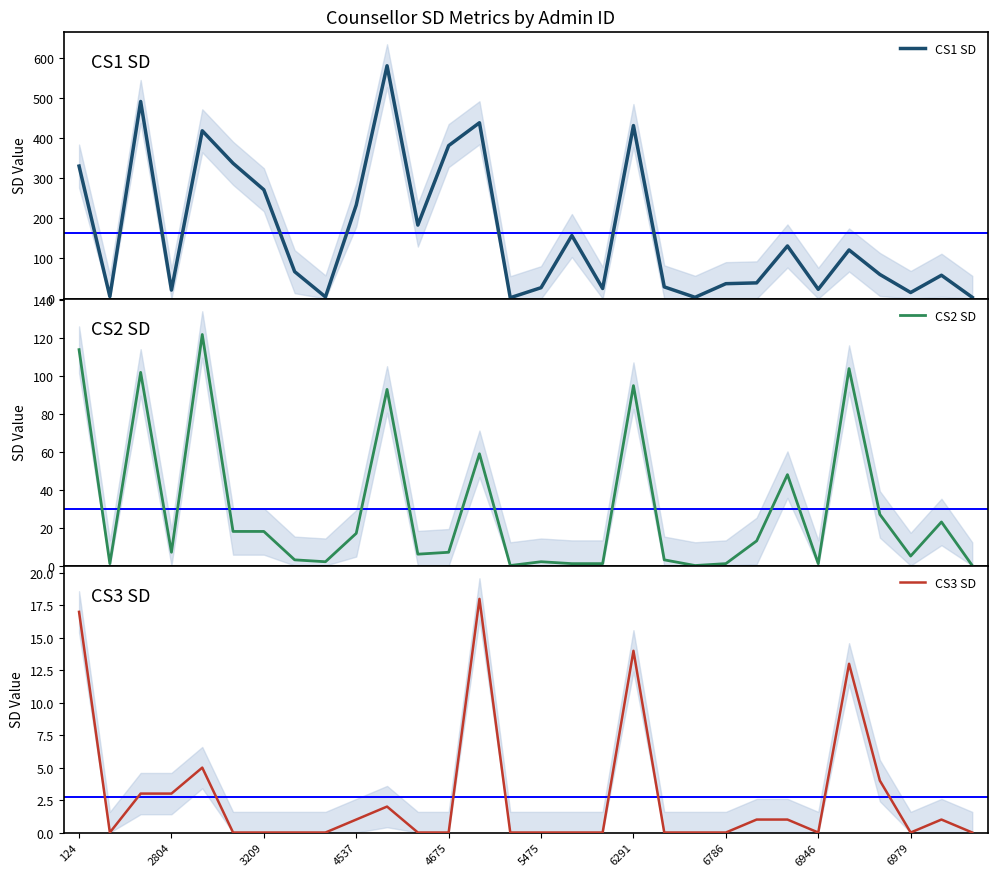

The CS3 SD series shows 7 at 5475. True or false?

False